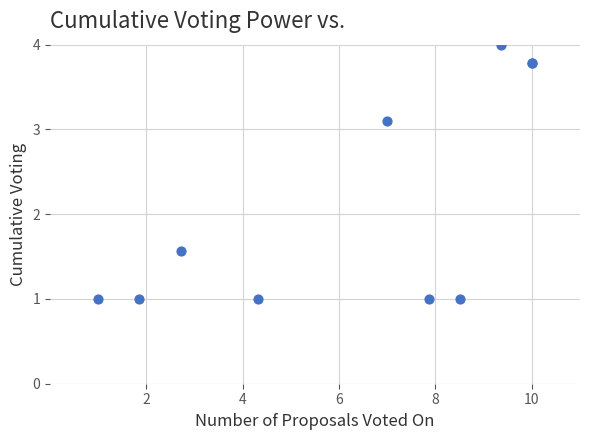

What Y value in the scatter plot is closest to 2?

1.6